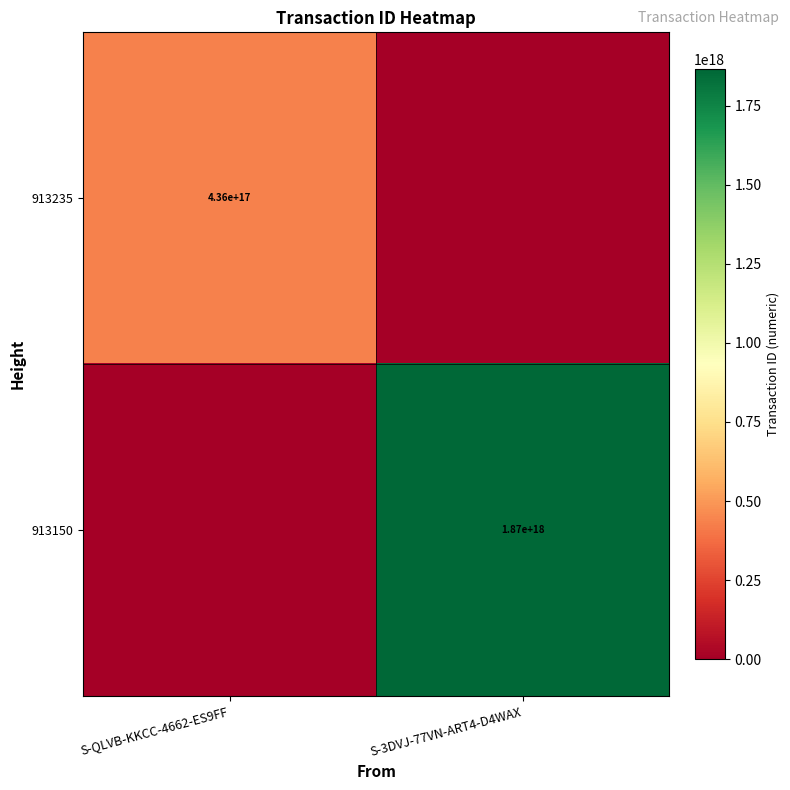

Is it true that 913235 equals 436000000000000000 at S-QLVB-KKCC-4662-ES9FF?

True